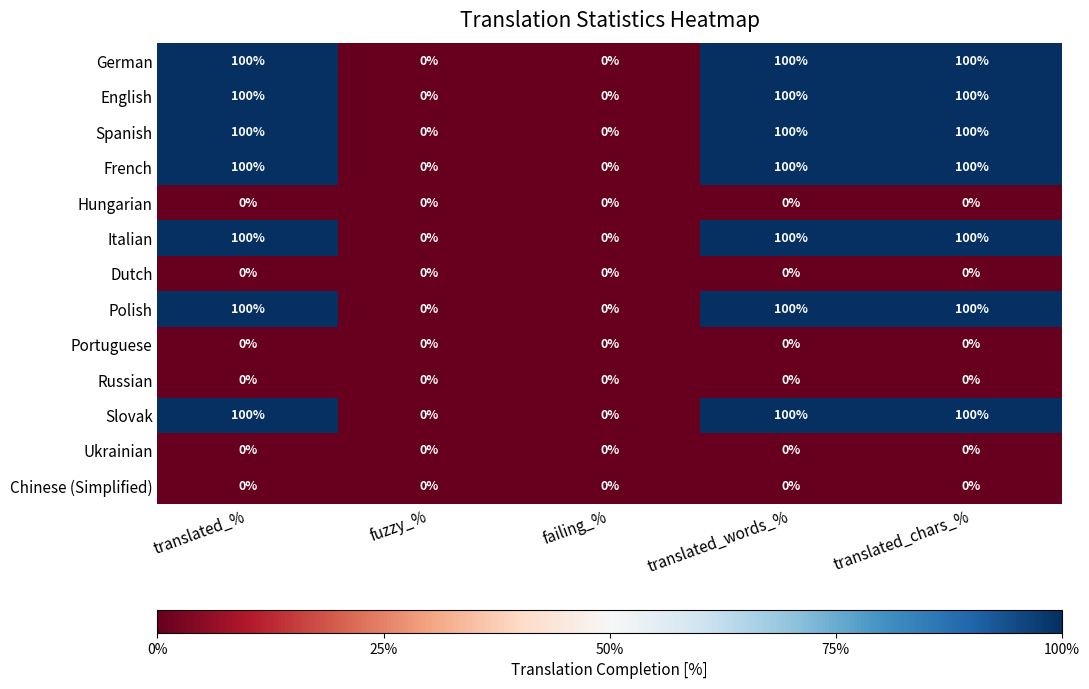

The value of English at translated_chars_% is 65. True or false?

False